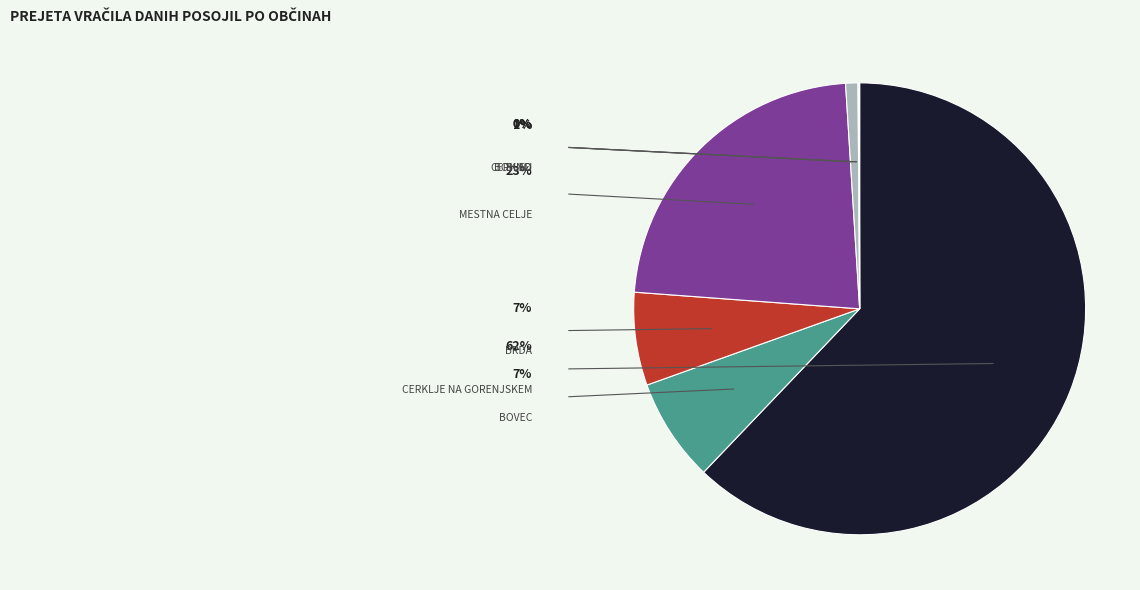

Is there a majority slice in this chart?

Yes